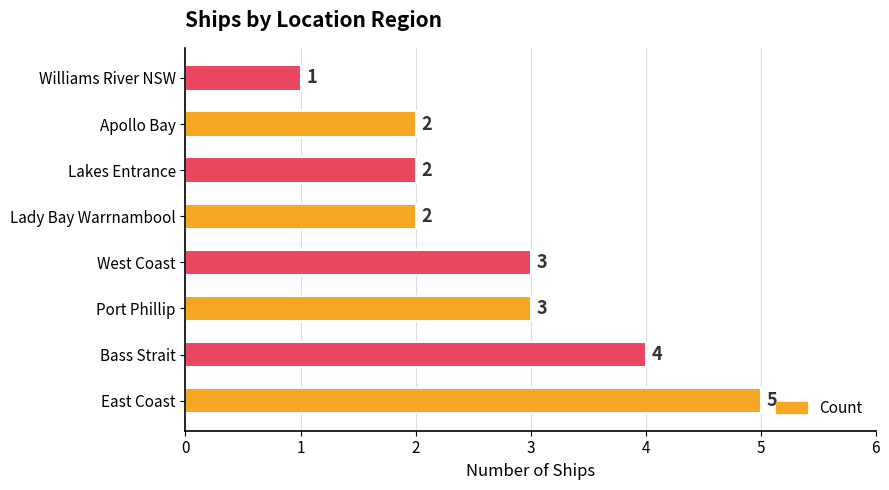

Does the chart contain stacked bars?

No